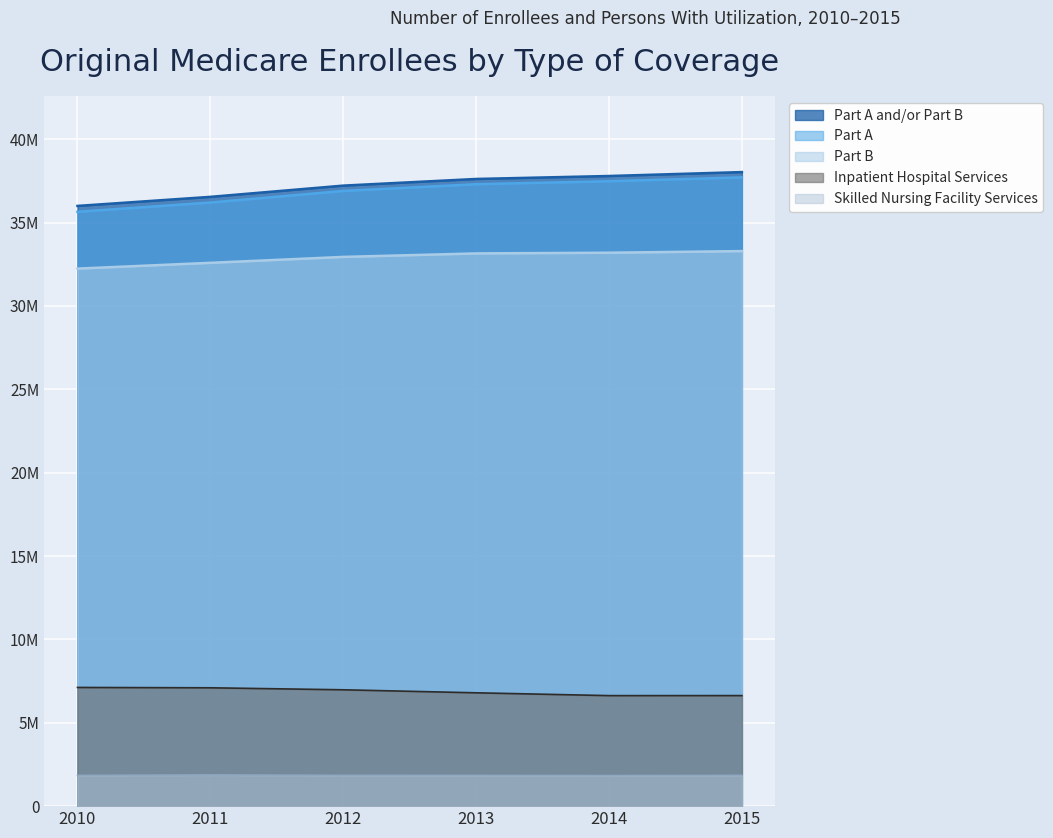

Which series has the widest spread of values?

Part A